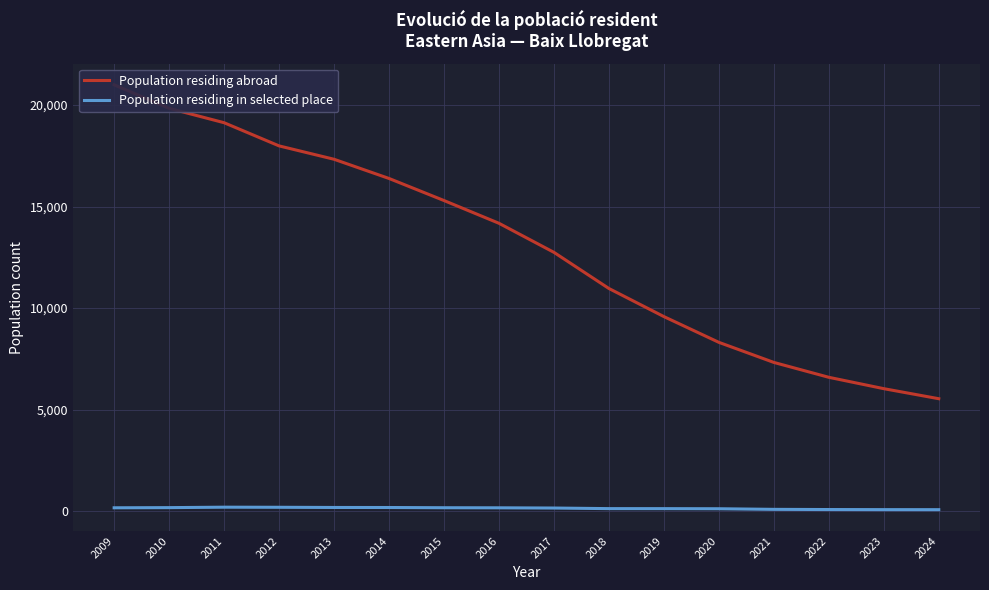

What is the smallest value displayed?

65